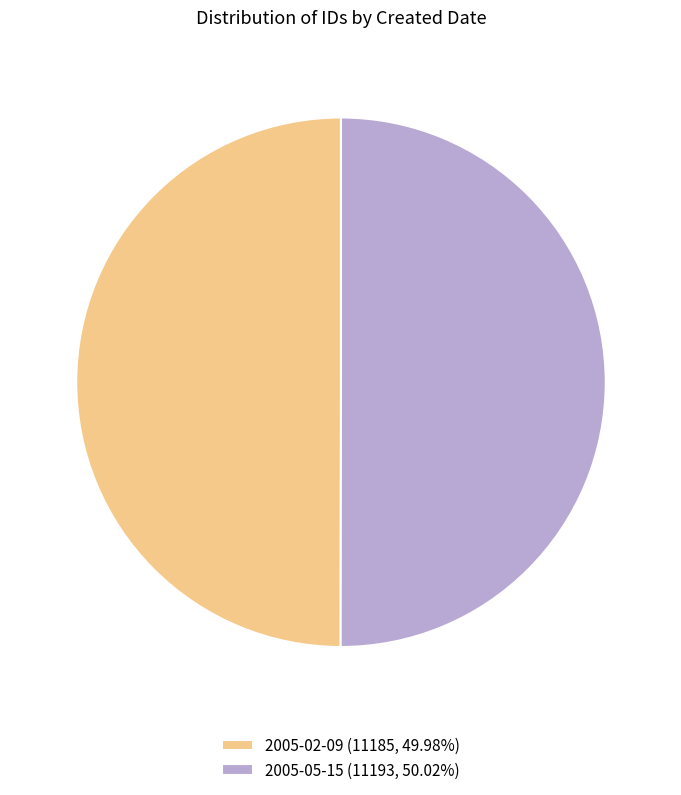

Approximately how many times larger is the value at 2005-02-09 (11185, 49.98%) compared to 2005-05-15 (11193, 50.02%)?

1.0